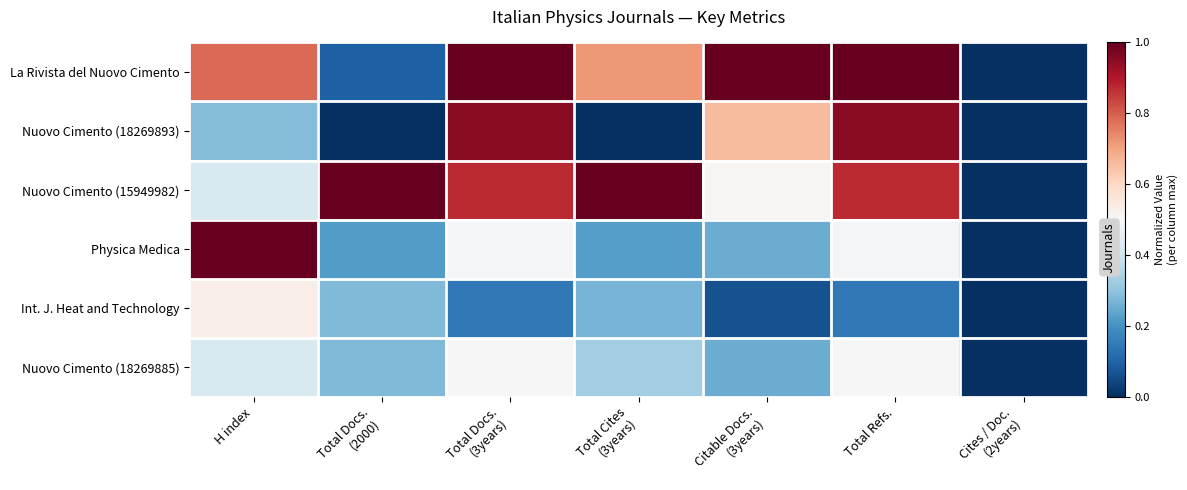

Which has a higher value, Total Docs.
(2000) or H index?

H index